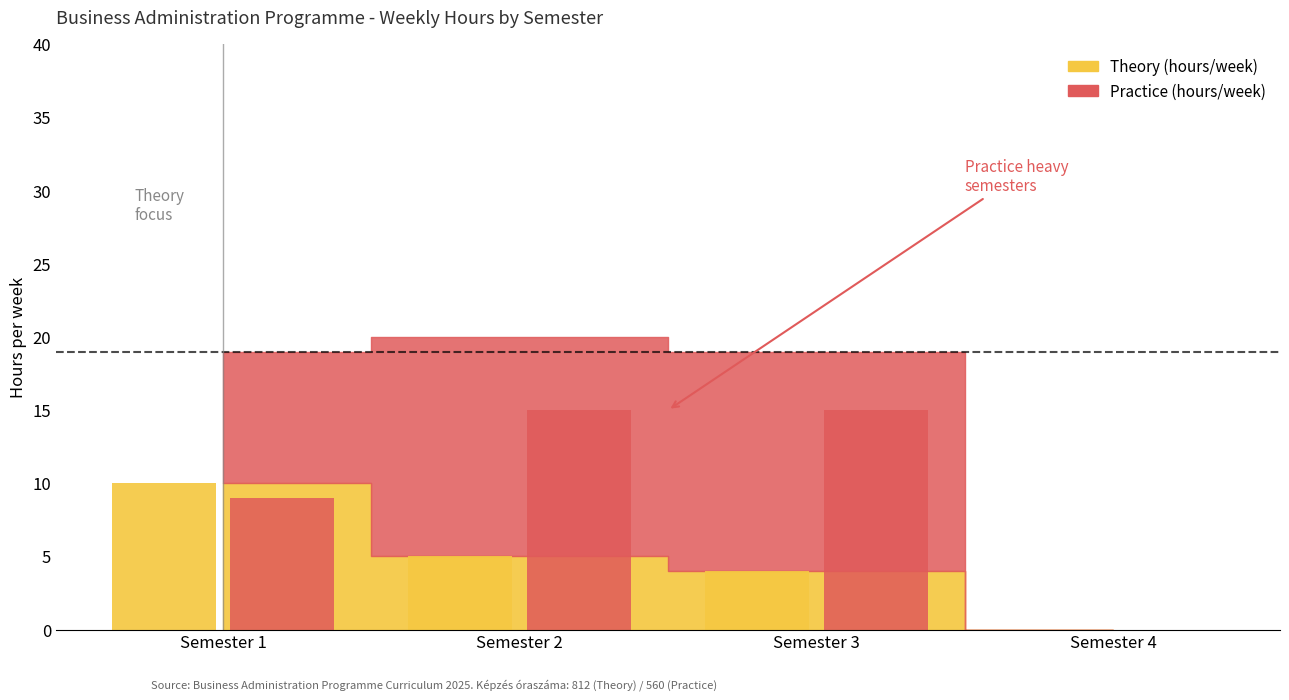

Are the bars horizontal?

No